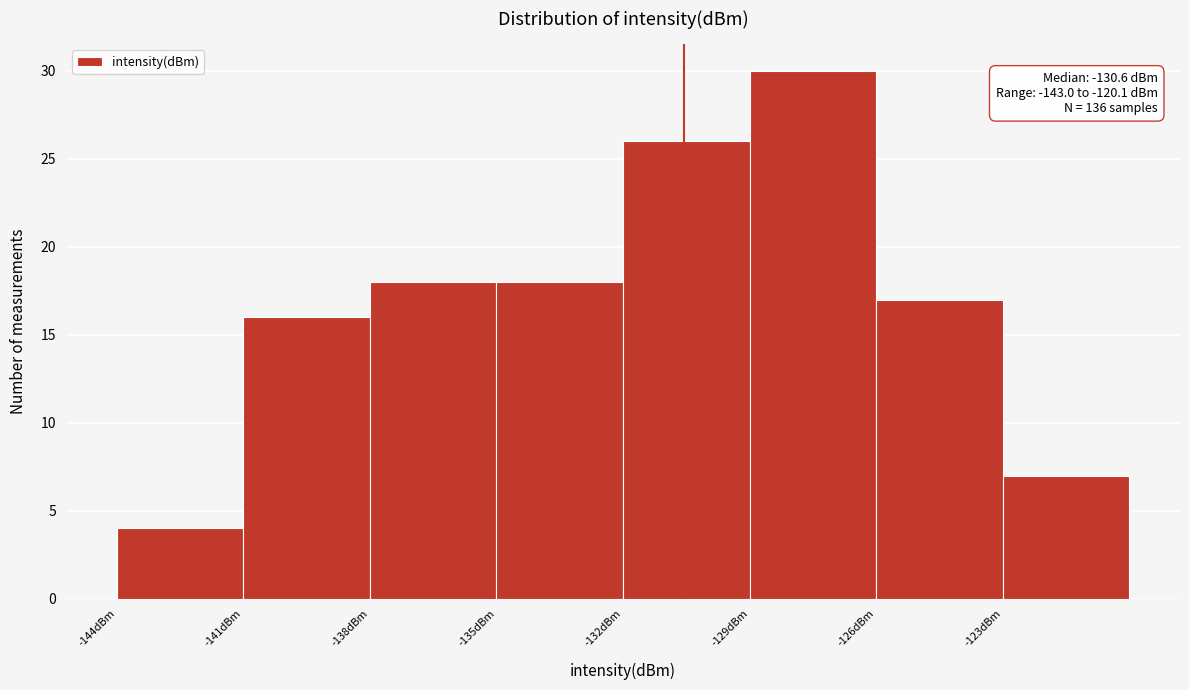

Over which range of the x-axis is the bar tallest?

-129 to -126